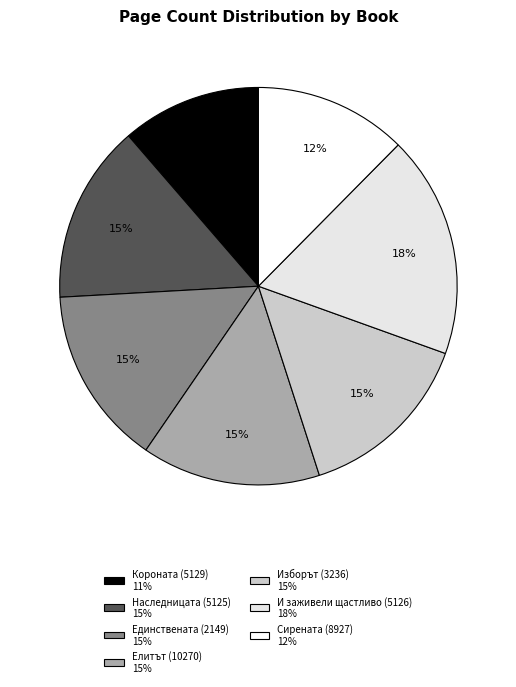

To the nearest percent, what percentage of the pie is Наследницата (5125)?

15%